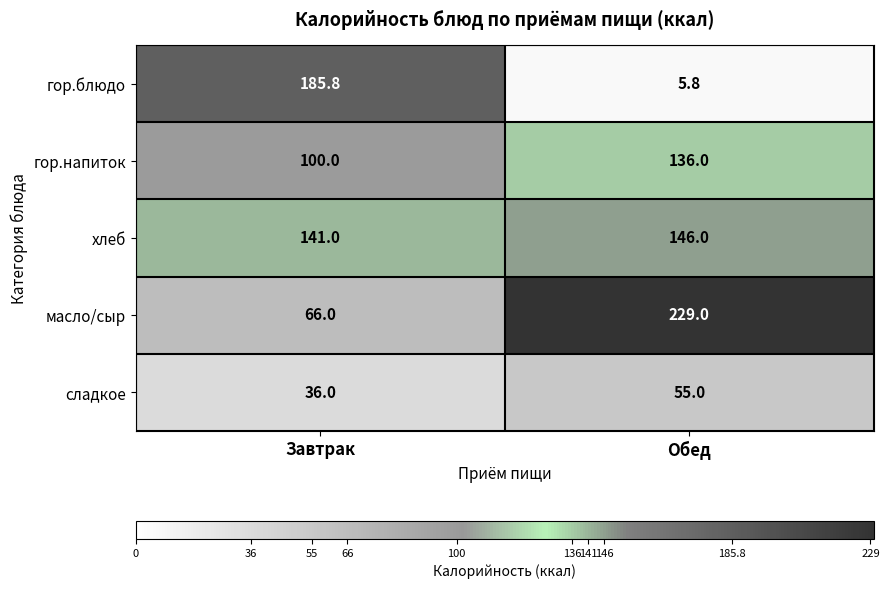

Is it true that сладкое equals 48.9 at Завтрак?

False